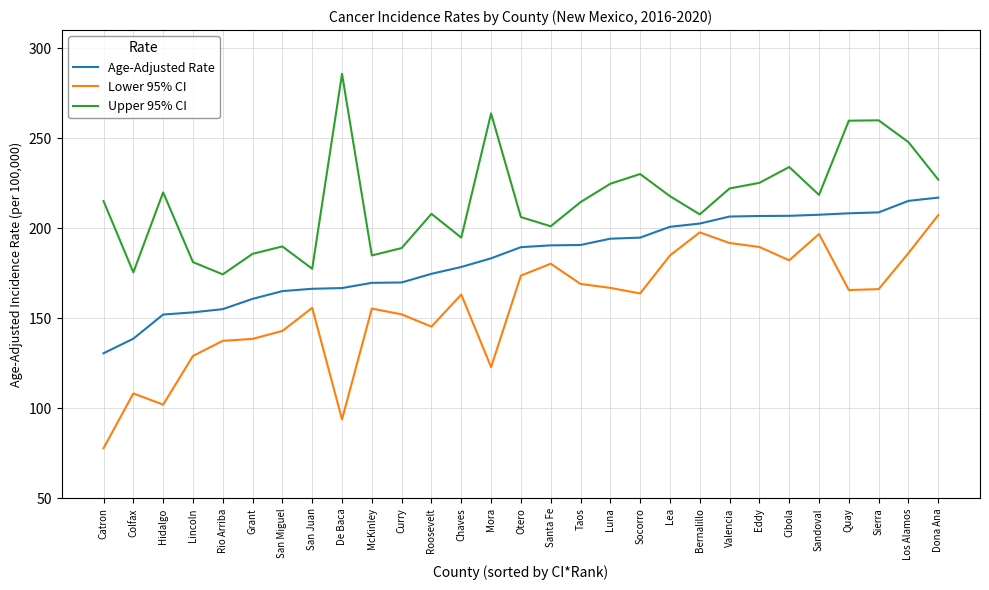

True or false: Upper 95% CI has more than 2 interior local peaks.

True